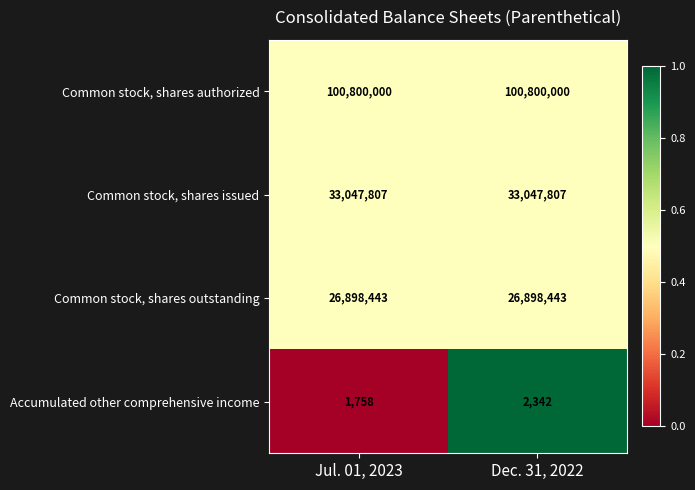

What is the spread (max minus min) of values at Jul. 01, 2023?

100798242